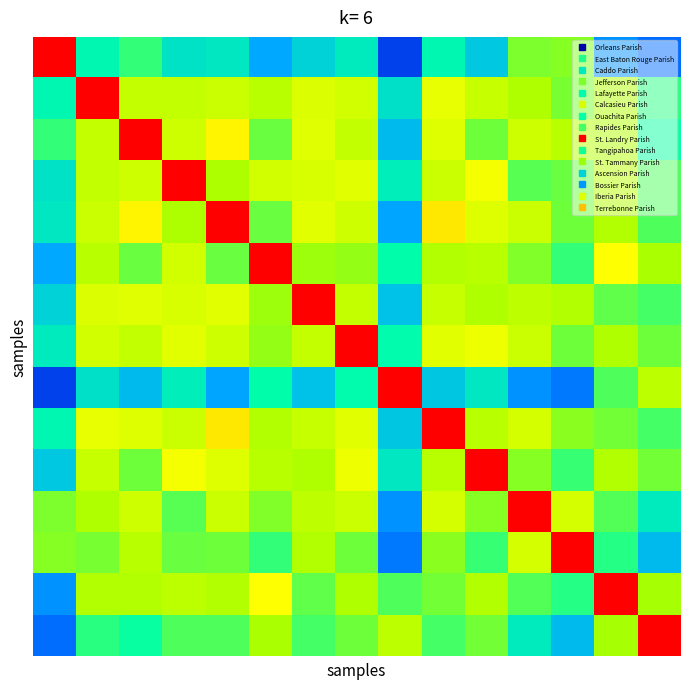

Count the number of categories in the chart.

15